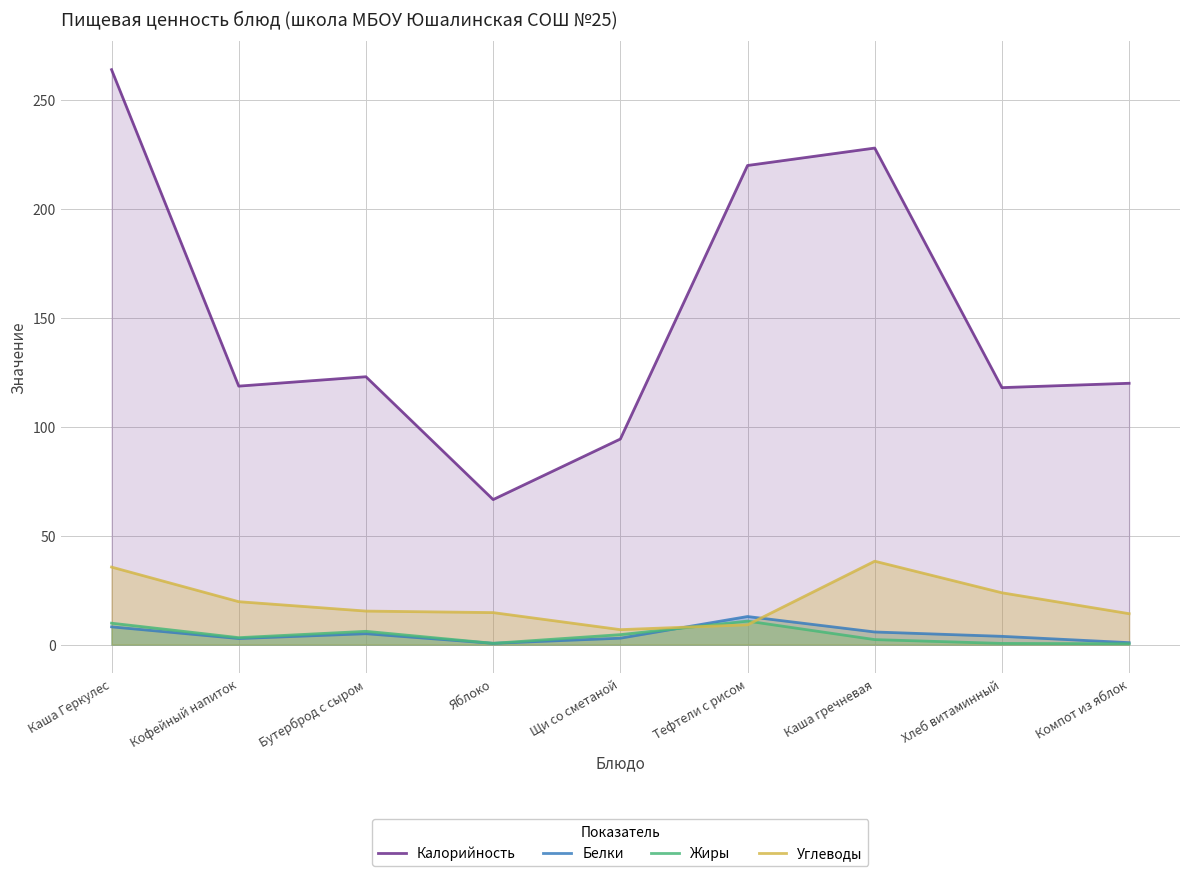

True or false: Жиры and Калорийность cross at least once.

False